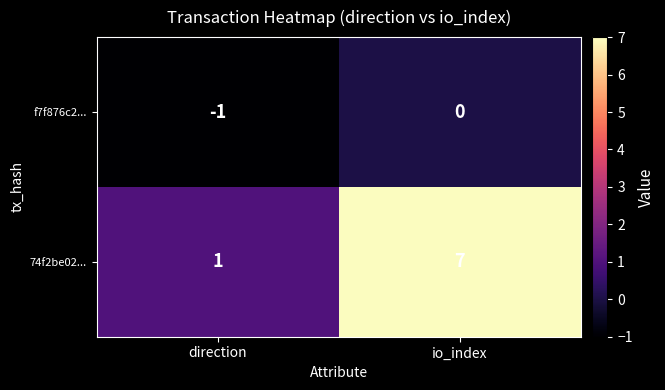

Reading left to right, extract all data points from this chart.

f7f876c2...: -1	0
74f2be02...: 1	7